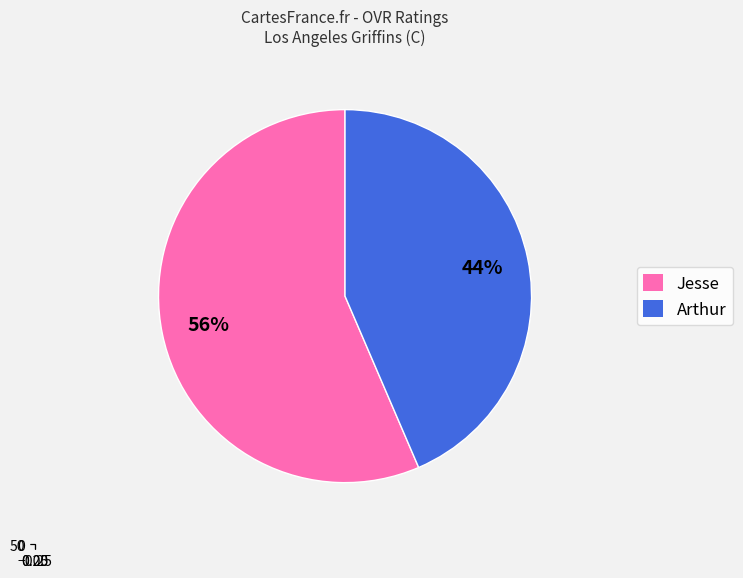

The Jesse slice represents 56% of the pie. True or false?

True